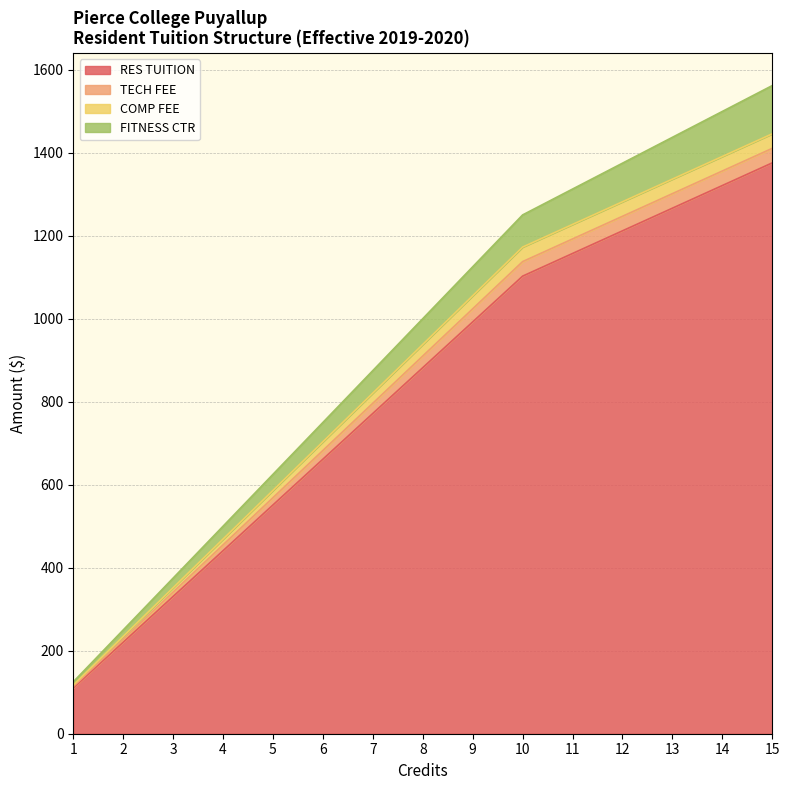

At how many categories does at least one series exceed 418?

12